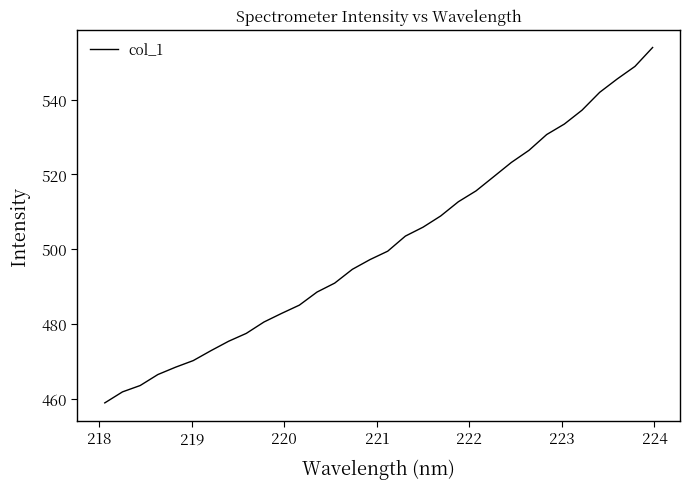

What is the smallest value displayed?

458.8